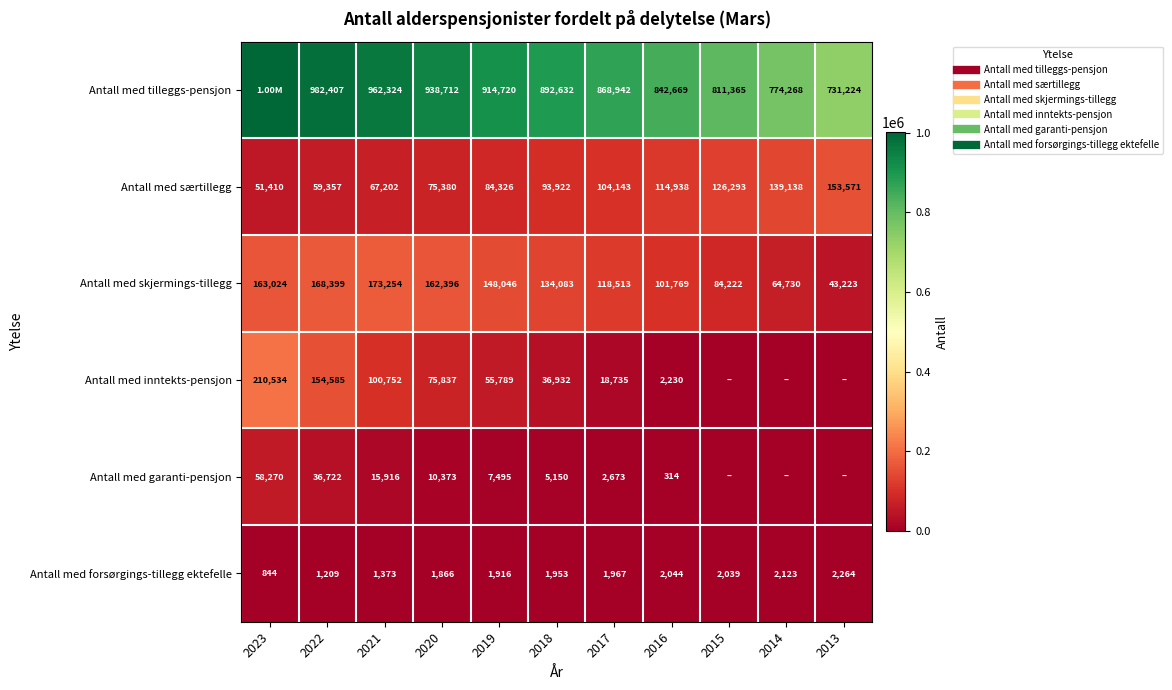

What is the difference between the maximum and minimum values in the Antall med inntekts-pensjon series?

210534